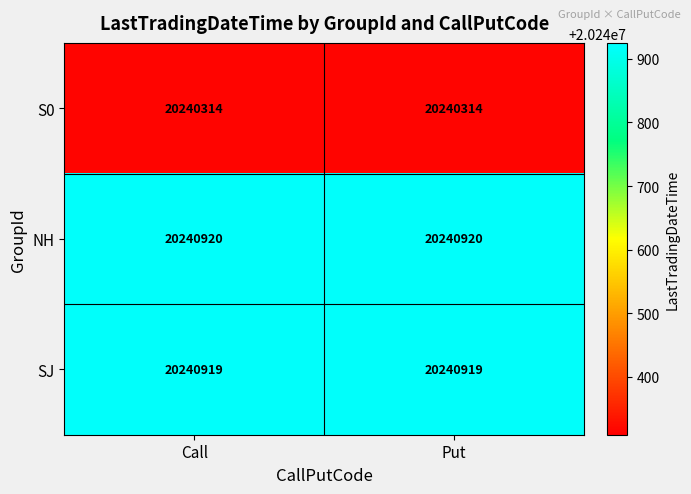

Reading right to left, list all the values displayed in this chart.

S0: Put=20240314	Call=20240314
NH: Put=20240920	Call=20240920
SJ: Put=20240919	Call=20240919